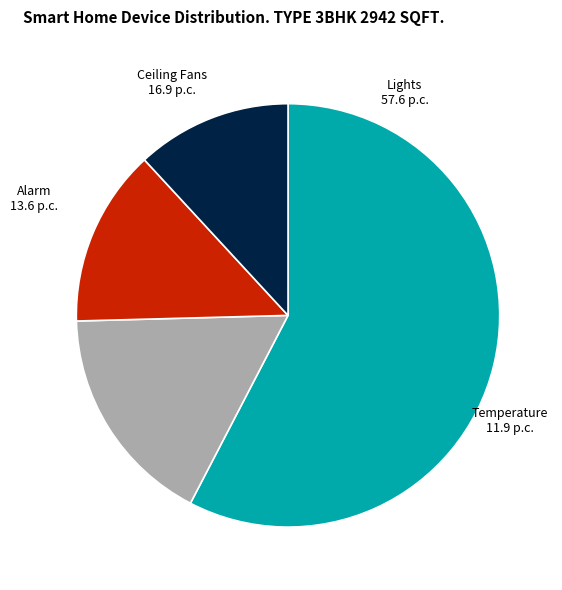

Do Lights and Alarm together represent more than half of the pie?

Yes